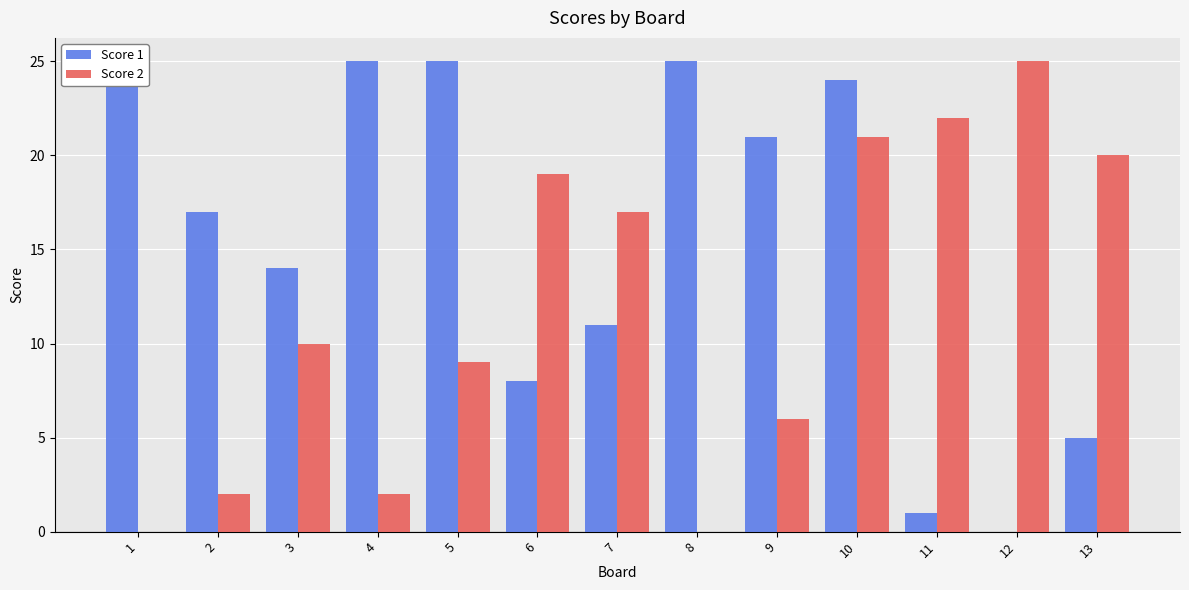

At 6, list the series in order from largest to smallest.

Score 2, Score 1